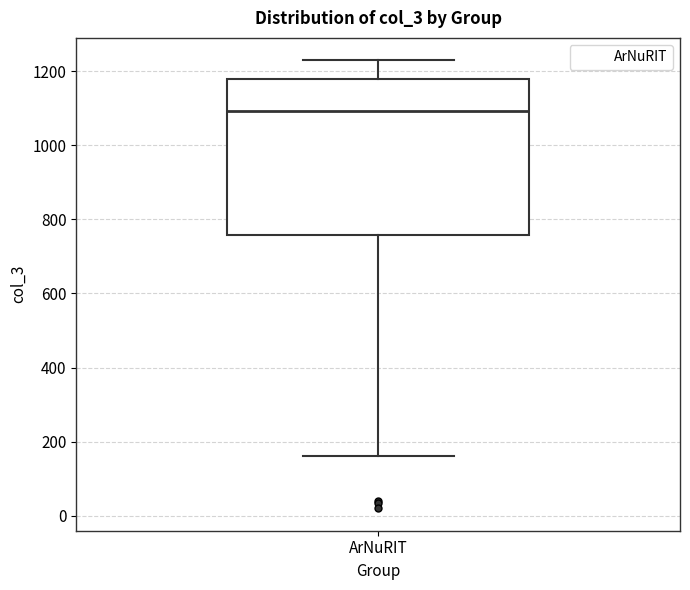

Read this box plot against the y-axis: the position of the median line, the range covered by the box, and the ends of both whiskers. The values are not printed on the chart, so give them approximately, as read against the axis.

median 1100, box 760 to 1180, whiskers 160 to 1220